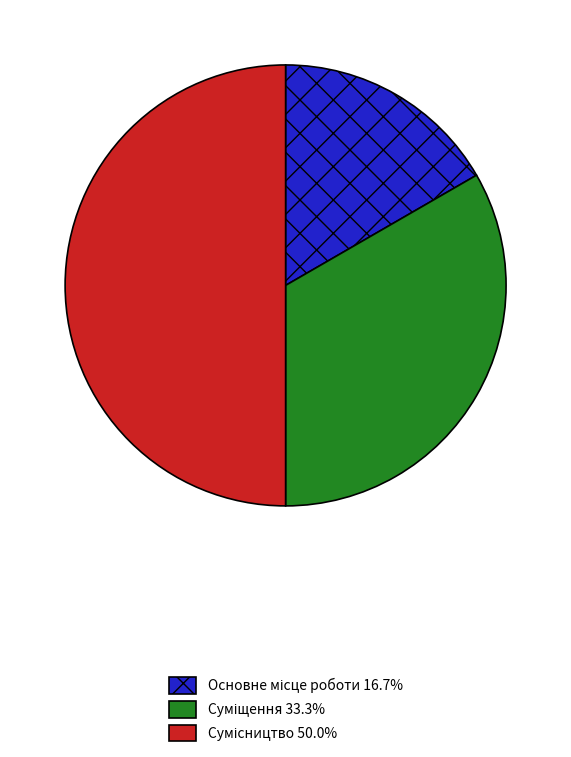

To the nearest percent, what percentage of the pie is Основне місце роботи?

17%